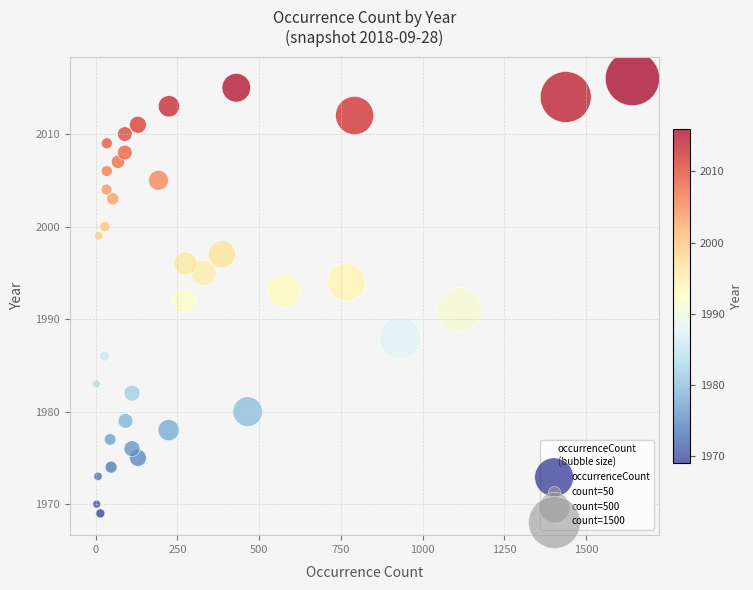

What is the range of Y values (max minus min)?

47